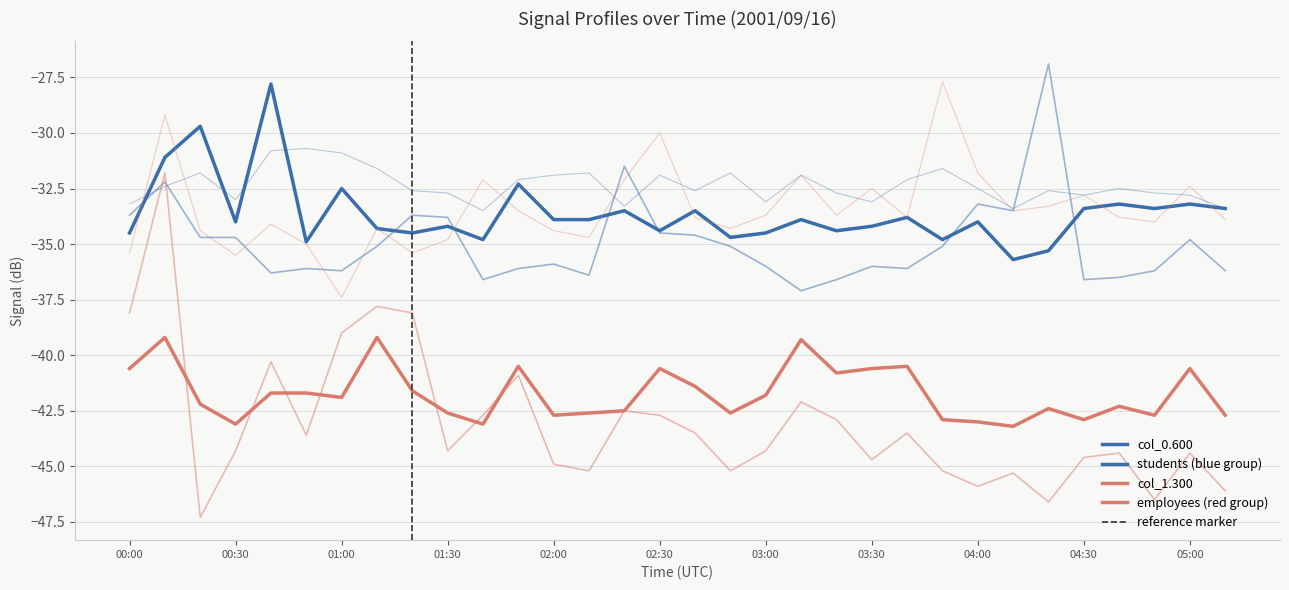

True or false: 1.300 and 0.400 cross at least once.

False